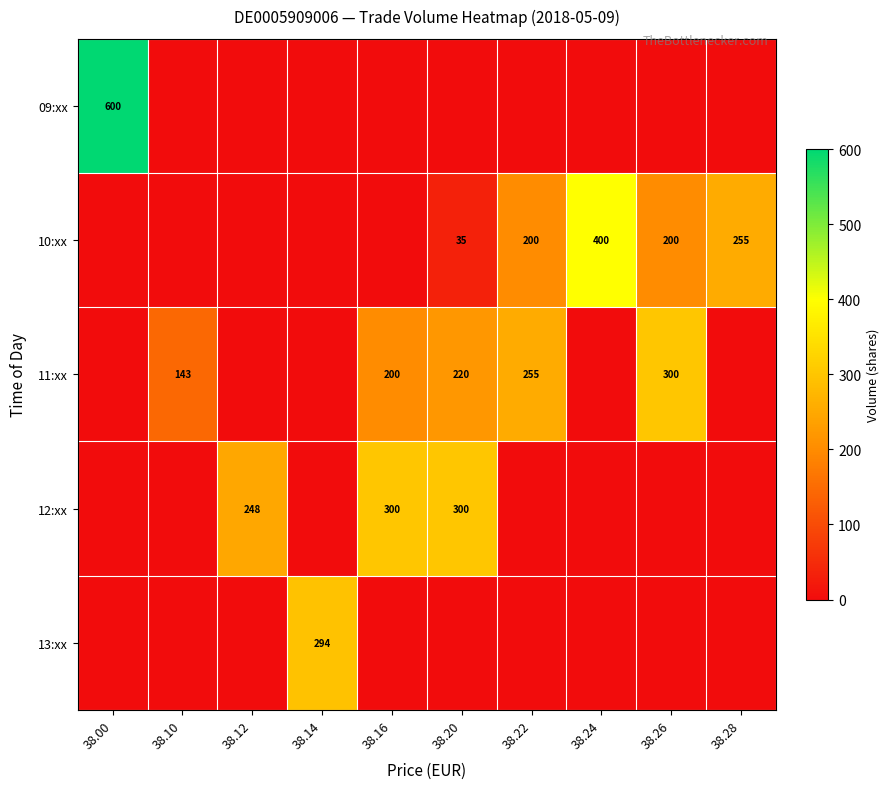

Is the value of 12:xx at 38.16 greater than the value of 10:xx at 38.26?

Yes